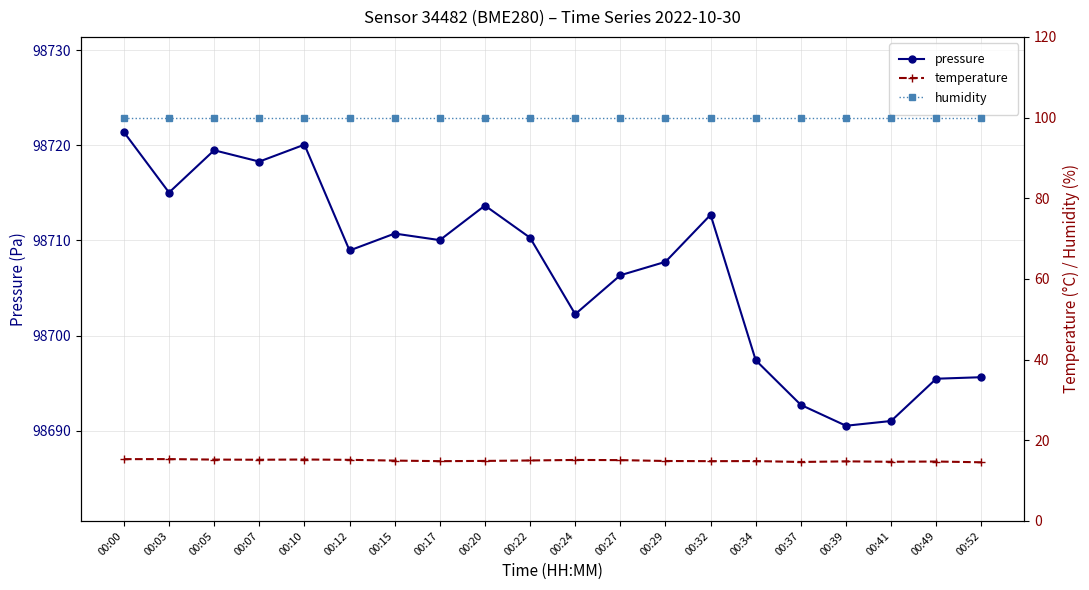

Where is the first local maximum for temperature?

00:03